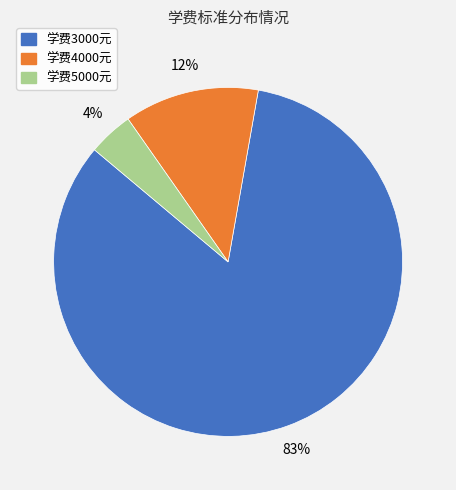

To the nearest percent, what is the average slice percentage?

33%